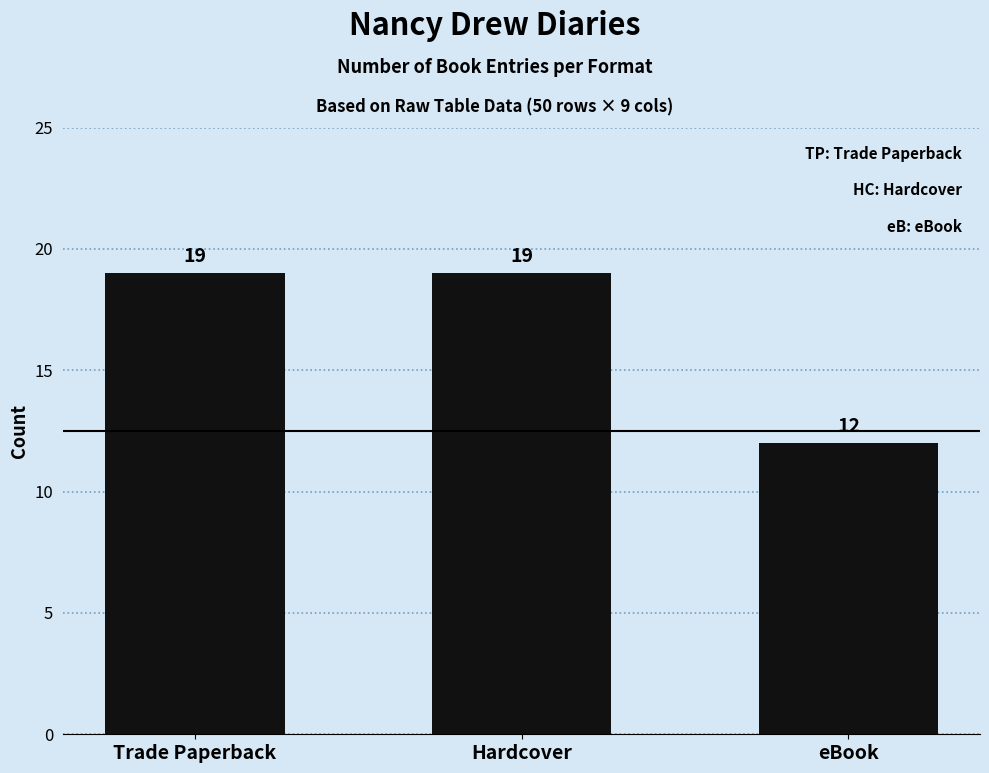

At which label is the value closest to 15?

eBook